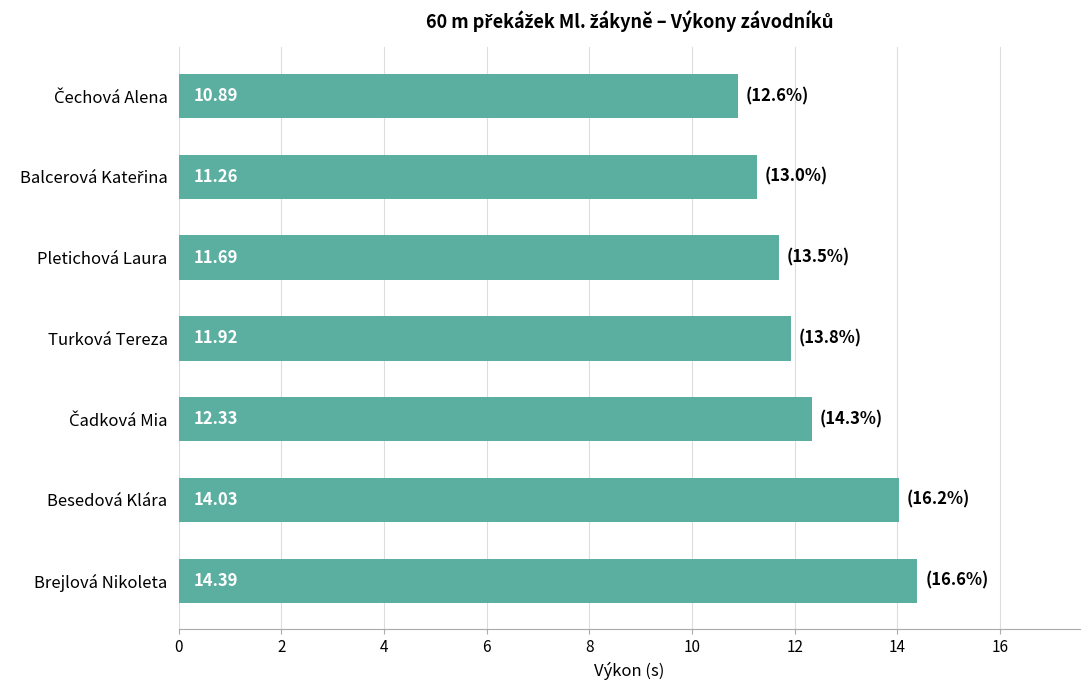

Count the number of values greater than 11.

6